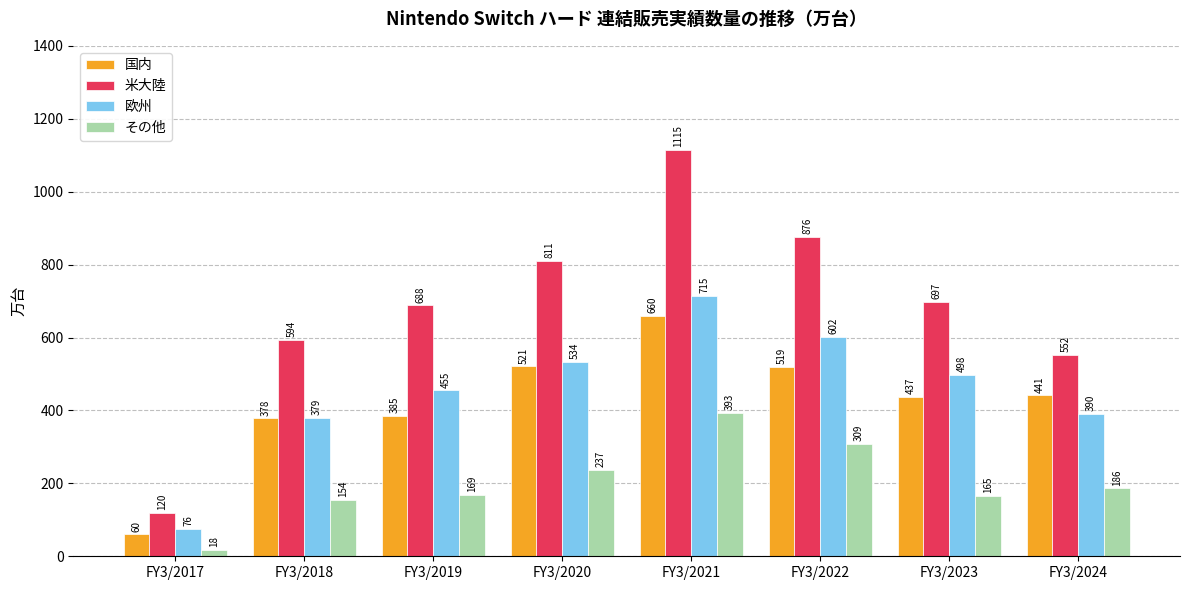

What is the maximum value for 国内?

660